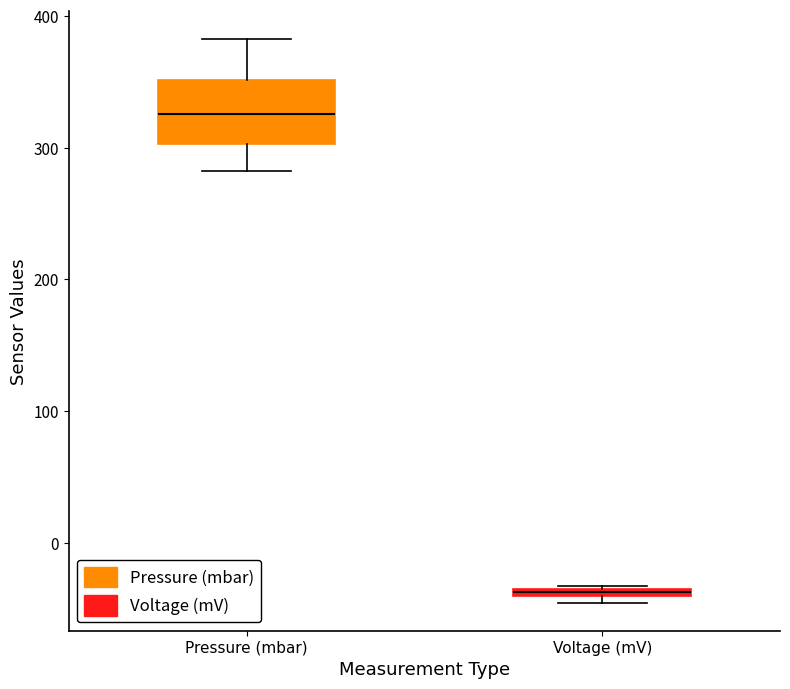

Where is the lower edge of the box for Voltage (mV) on the y-axis? The values are not printed on the chart, so give them approximately, as read against the axis.

-40